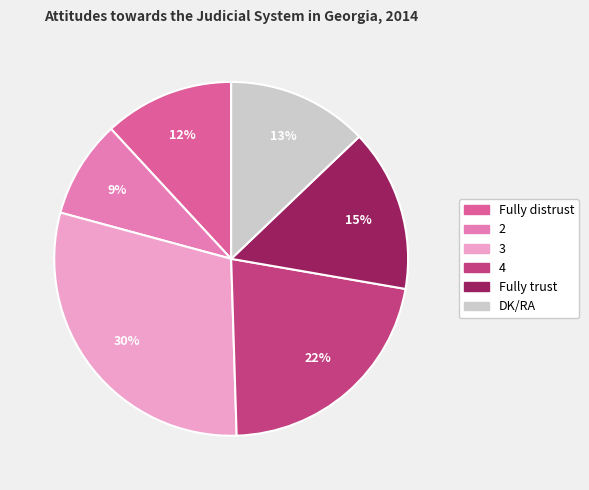

What percentage is the 2 slice, to the nearest percent?

9%